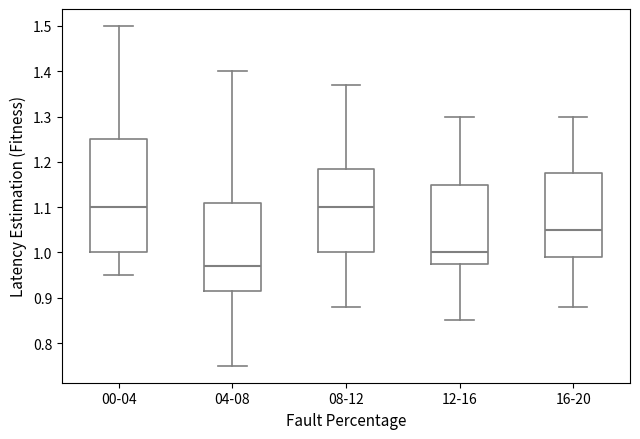

Which box is the tallest, from its lower edge to its upper edge?

00-04